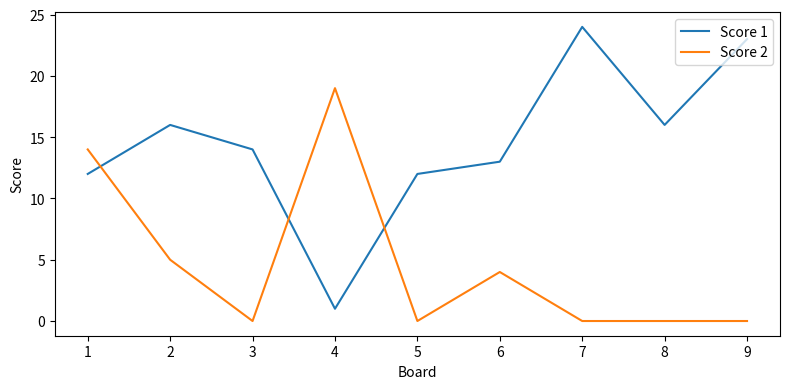

List the series in order of their peak value, highest first.

Score 1, Score 2